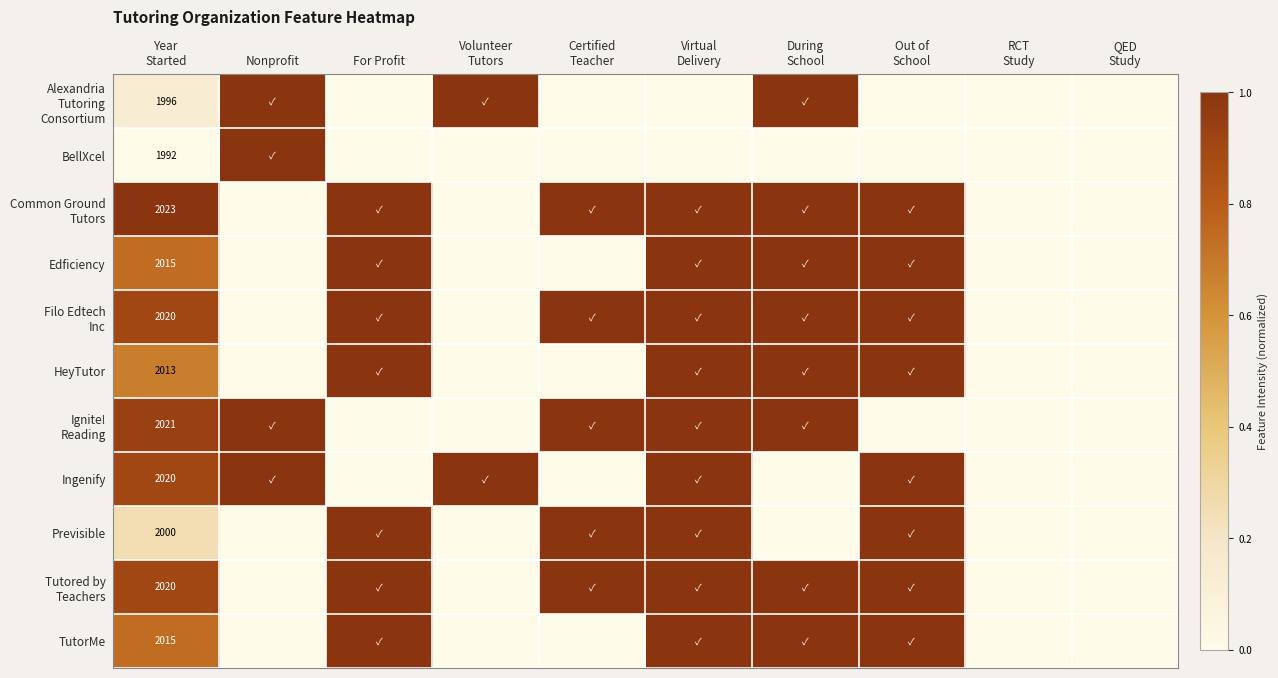

At which category is the sum across all series the highest?

Virtual
Delivery